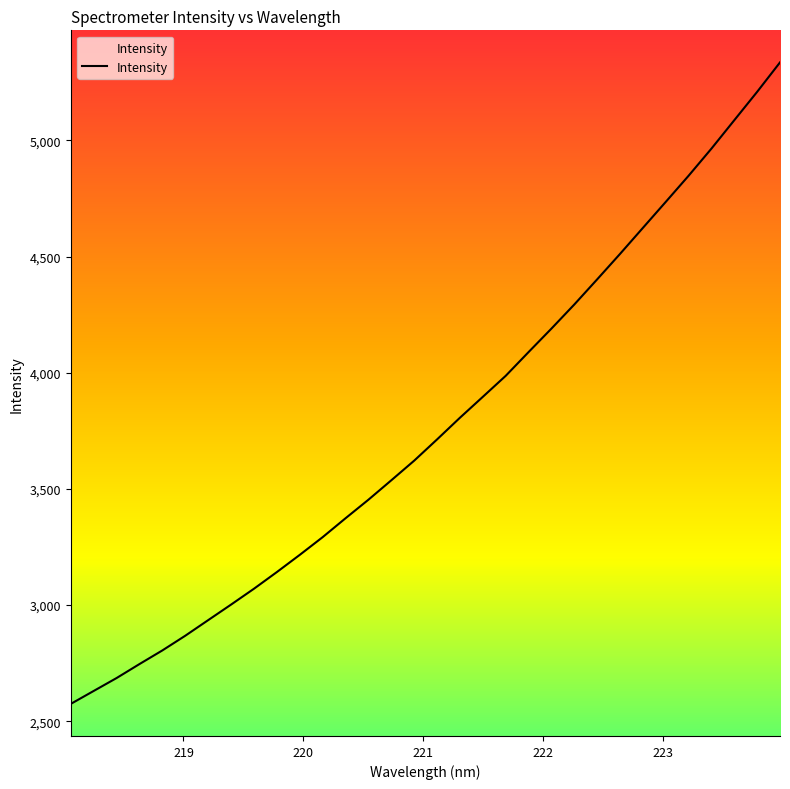

What is the difference between the maximum and minimum values?

2761.0